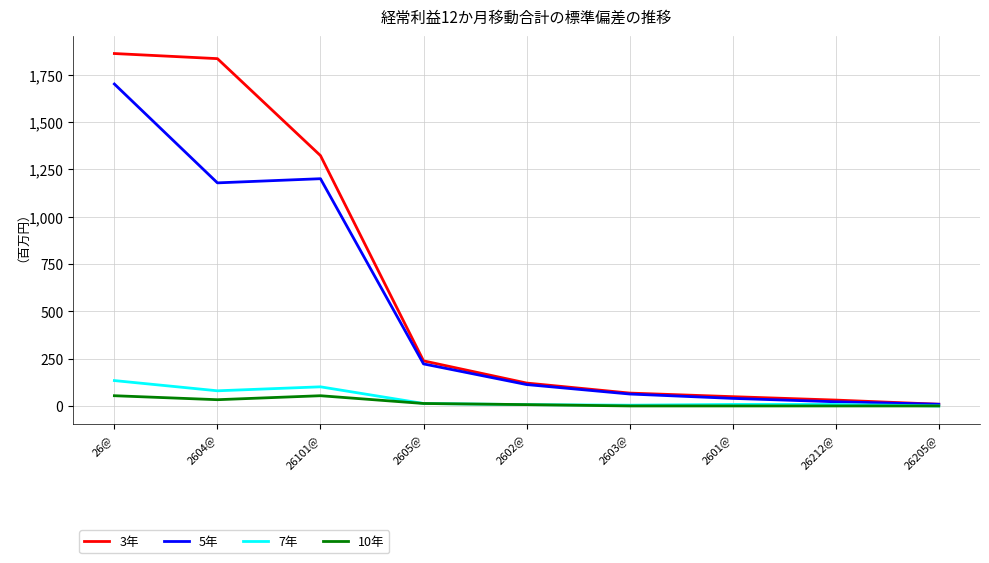

The value of 10年 at 2603@ is 0. True or false?

True